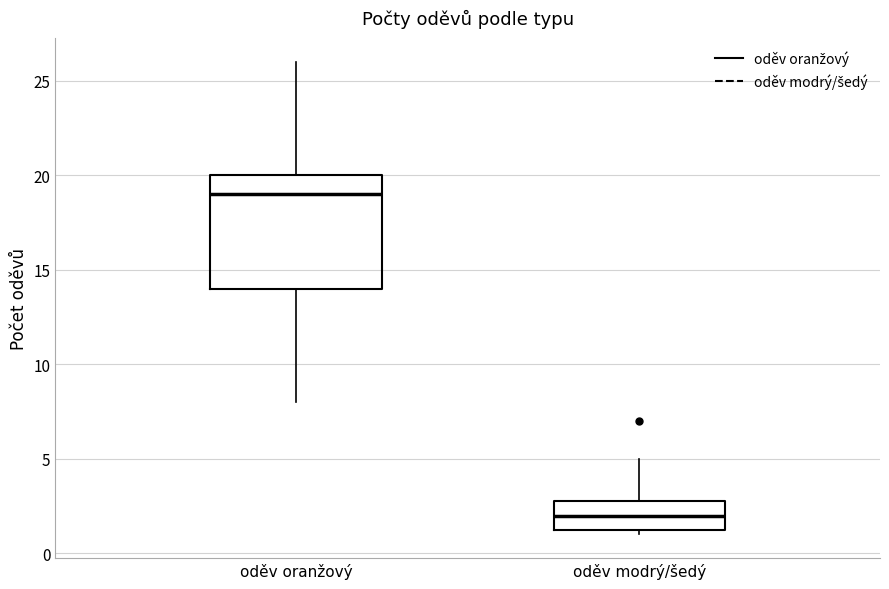

Where is the lower edge of the box for oděv oranžový on the y-axis? The values are not printed on the chart, so give them approximately, as read against the axis.

14.0